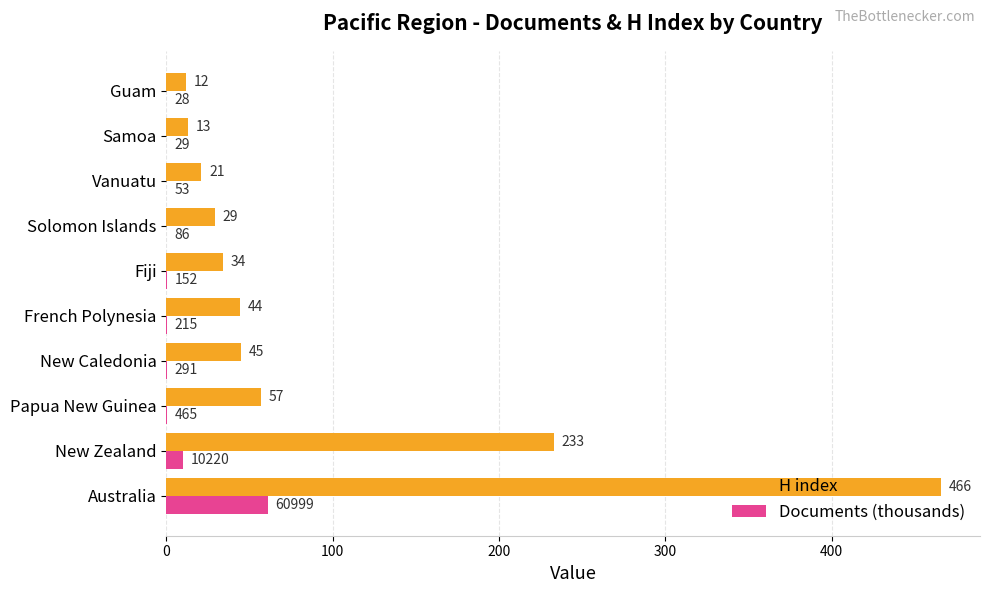

Is the value of Documents (thousands) at French Polynesia greater than the value of H index at Fiji?

No